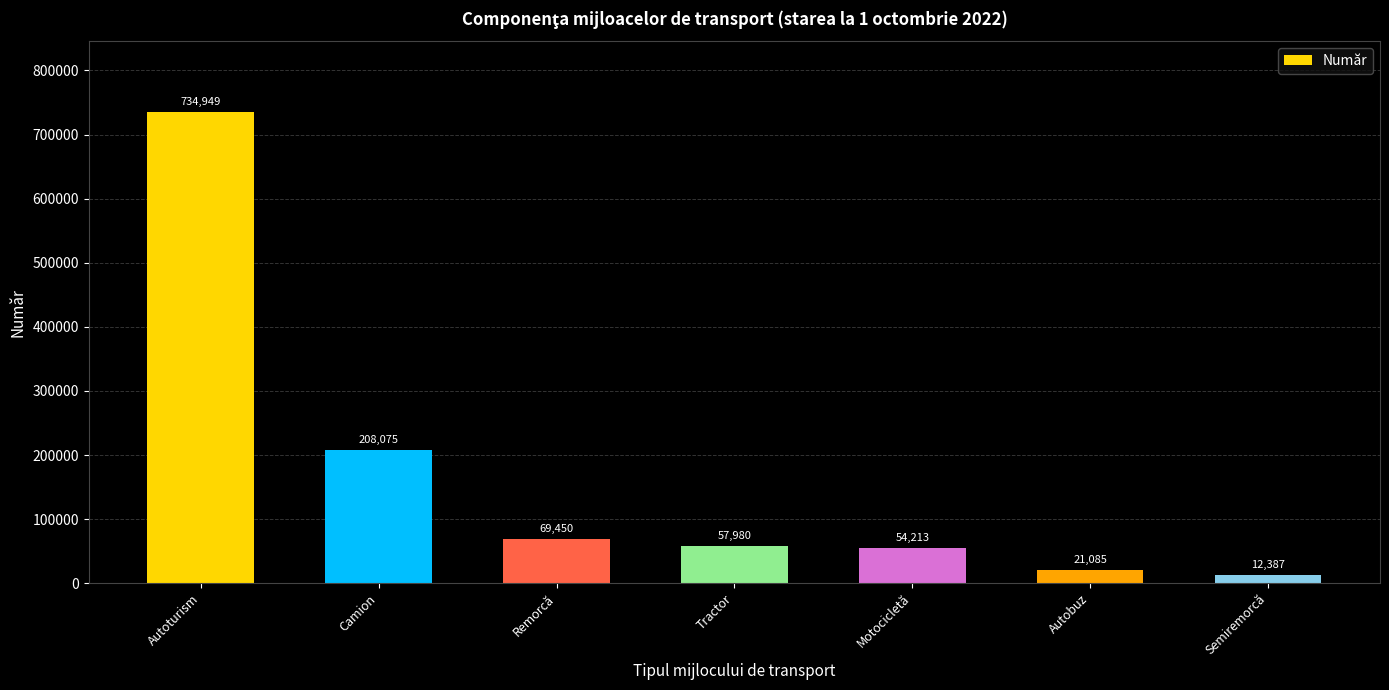

What is the maximum value shown in the chart?

734949